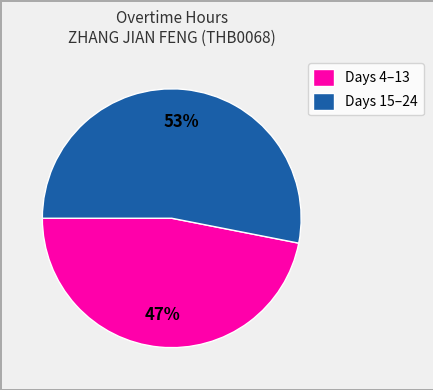

To the nearest percent, what percentage of the pie is Days 15–24?

53%